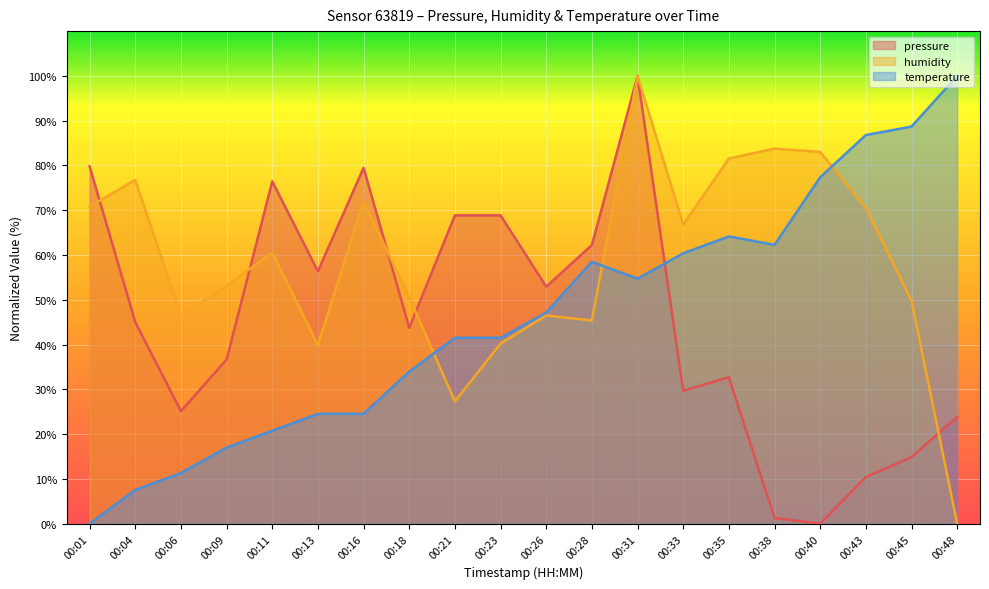

List the series in order of their peak value, lowest first.

pressure, humidity, temperature